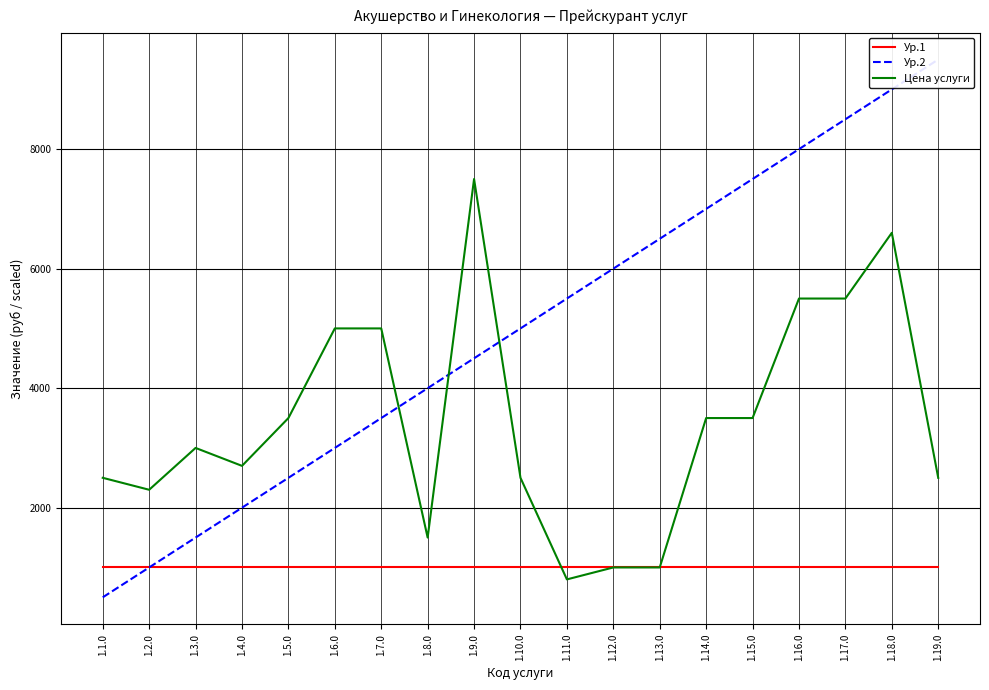

What position from the left is 1.11.0?

11